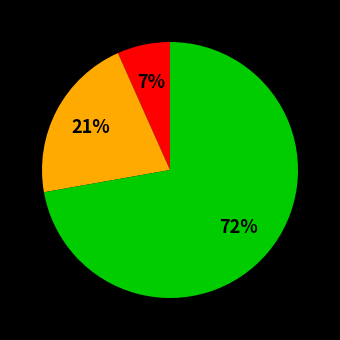

Is there a majority slice in this chart?

Yes